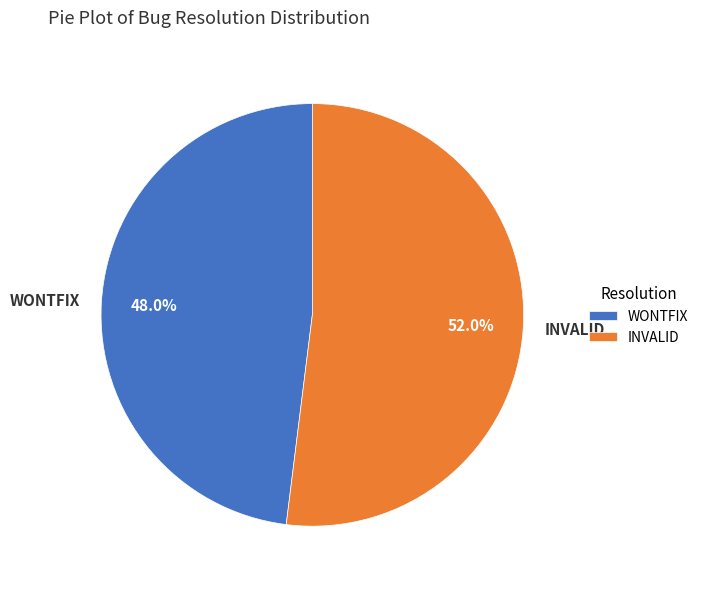

Does WONTFIX represent more than half of the total?

No